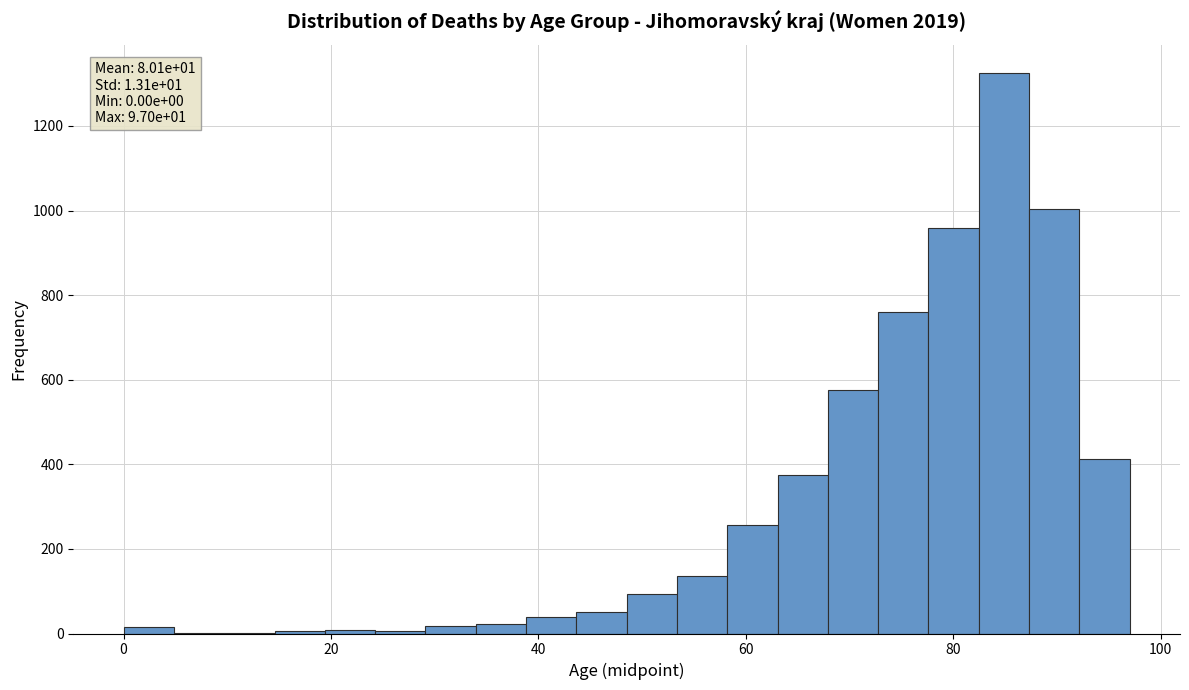

Around what value on the x-axis is the tallest bar? Give the approximate position of its centre, as read against the axis.

84